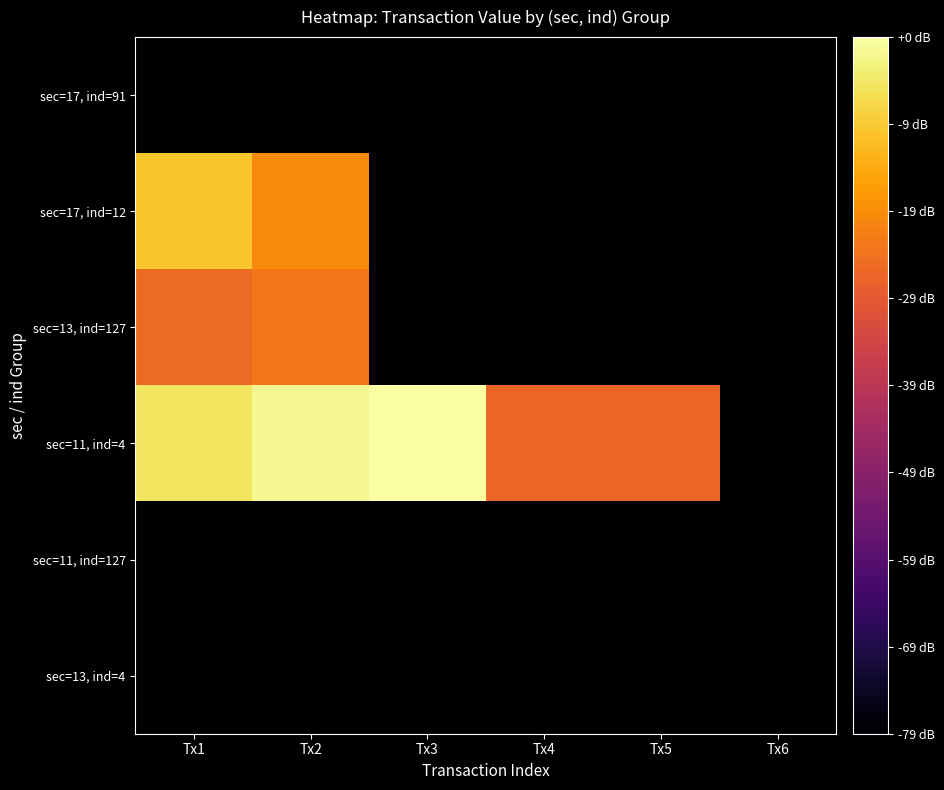

Reading right to left, transcribe all the data shown in this chart.

sec=17, ind=91: Tx6=0.0	Tx5=0.0	Tx4=0.0	Tx3=0.0	Tx2=0.0	Tx1=0.0
sec=17, ind=12: Tx6=0.0	Tx5=0.0	Tx4=0.0	Tx3=0.0	Tx2=4.9	Tx1=5.7
sec=13, ind=127: Tx6=0.0	Tx5=0.0	Tx4=0.0	Tx3=0.0	Tx2=4.6	Tx1=4.4
sec=11, ind=4: Tx6=0.0	Tx5=4.4	Tx4=4.4	Tx3=6.6	Tx2=6.5	Tx1=6.2
sec=11, ind=127: Tx6=0.0	Tx5=0.0	Tx4=0.0	Tx3=0.0	Tx2=0.0	Tx1=0.0
sec=13, ind=4: Tx6=0.0	Tx5=0.0	Tx4=0.0	Tx3=0.0	Tx2=0.0	Tx1=0.0